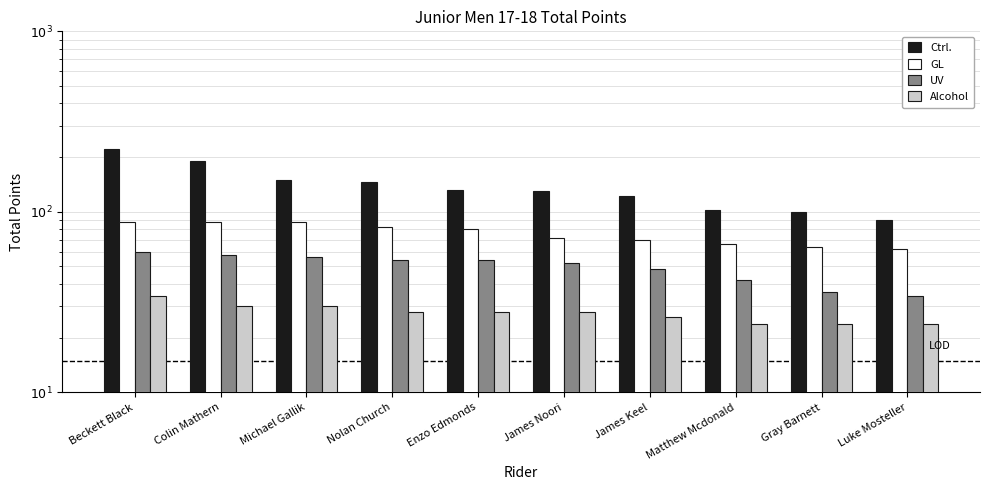

How many data points in Ctrl. are above 132?

4